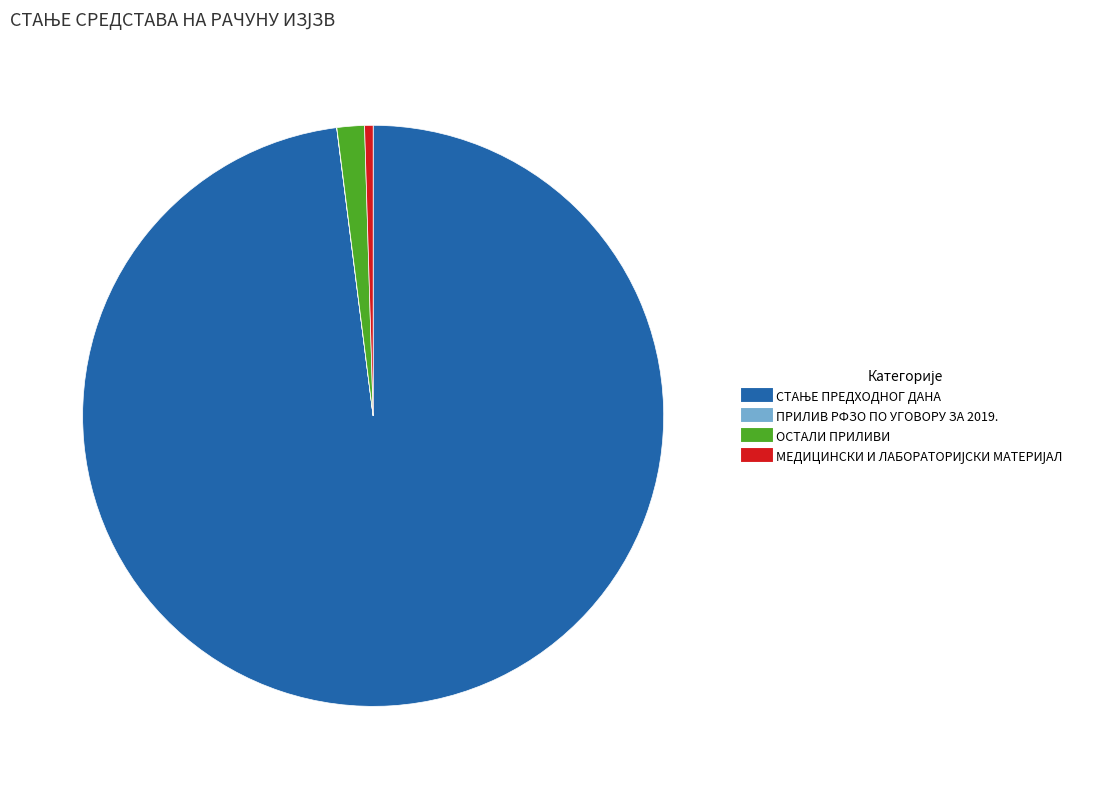

Is it true that ОСТАЛИ ПРИЛИВИ is 12% of the pie?

False